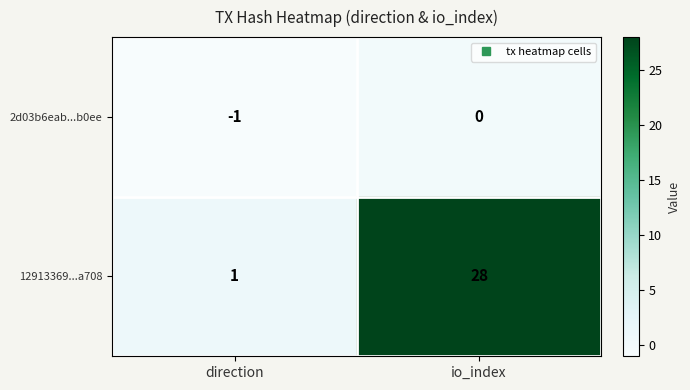

Reading left to right, list all the values displayed in this chart.

2d03b6eab...b0ee: direction=-1	io_index=0
12913369...a708: direction=1	io_index=28